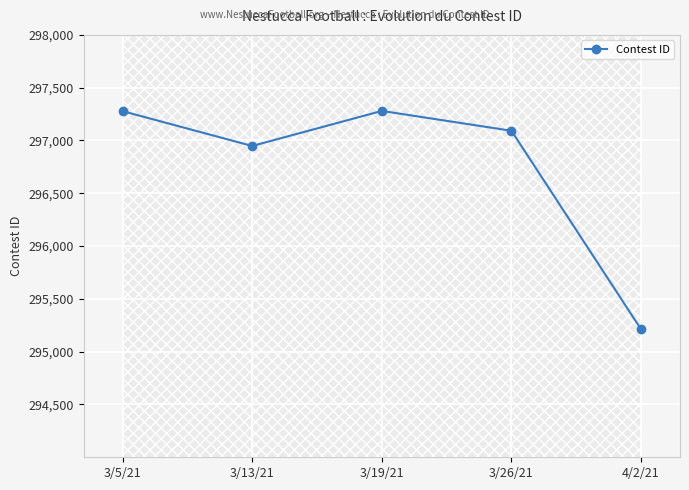

Which label corresponds to the smallest value in the chart?

4/2/21